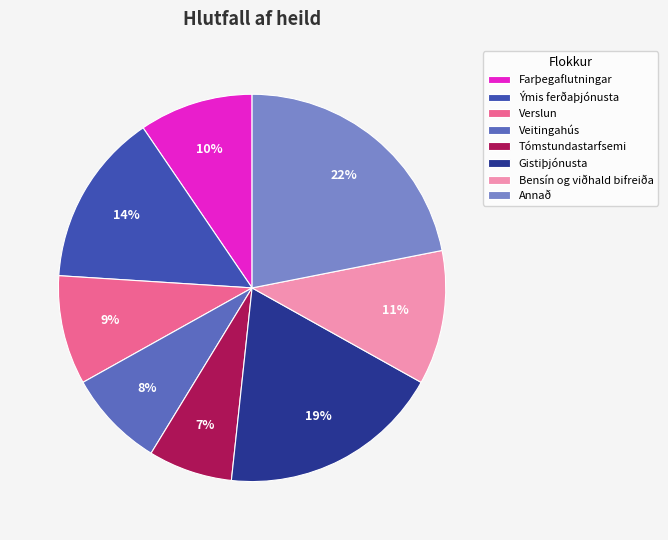

True or false: Veitingahús accounts for 23% of the total.

False